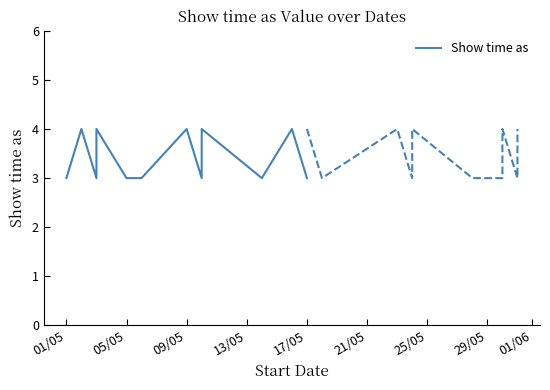

What is the minimum value shown in the chart?

3